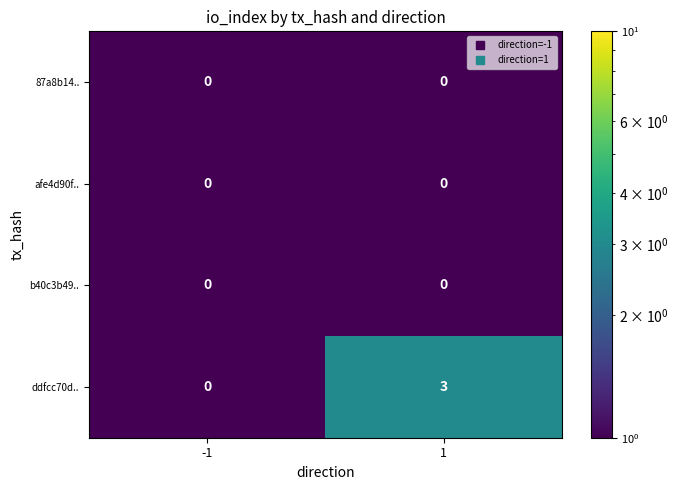

The afe4d90f.. series shows 0 at -1. True or false?

True